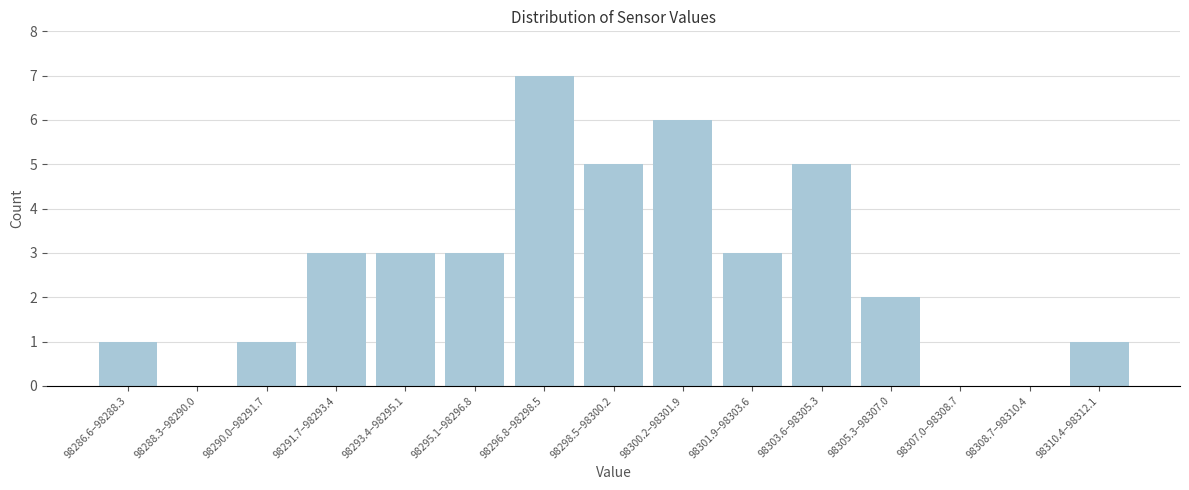

Reading left to right, list all the values displayed in this chart.

98286.6–98288.3=1	98288.3–98290.0=0	98290.0–98291.7=1	98291.7–98293.4=3	98293.4–98295.1=3	98295.1–98296.8=3	98296.8–98298.5=7	98298.5–98300.2=5	98300.2–98301.9=6	98301.9–98303.6=3	98303.6–98305.3=5	98305.3–98307.0=2	98307.0–98308.7=0	98308.7–98310.4=0	98310.4–98312.1=1